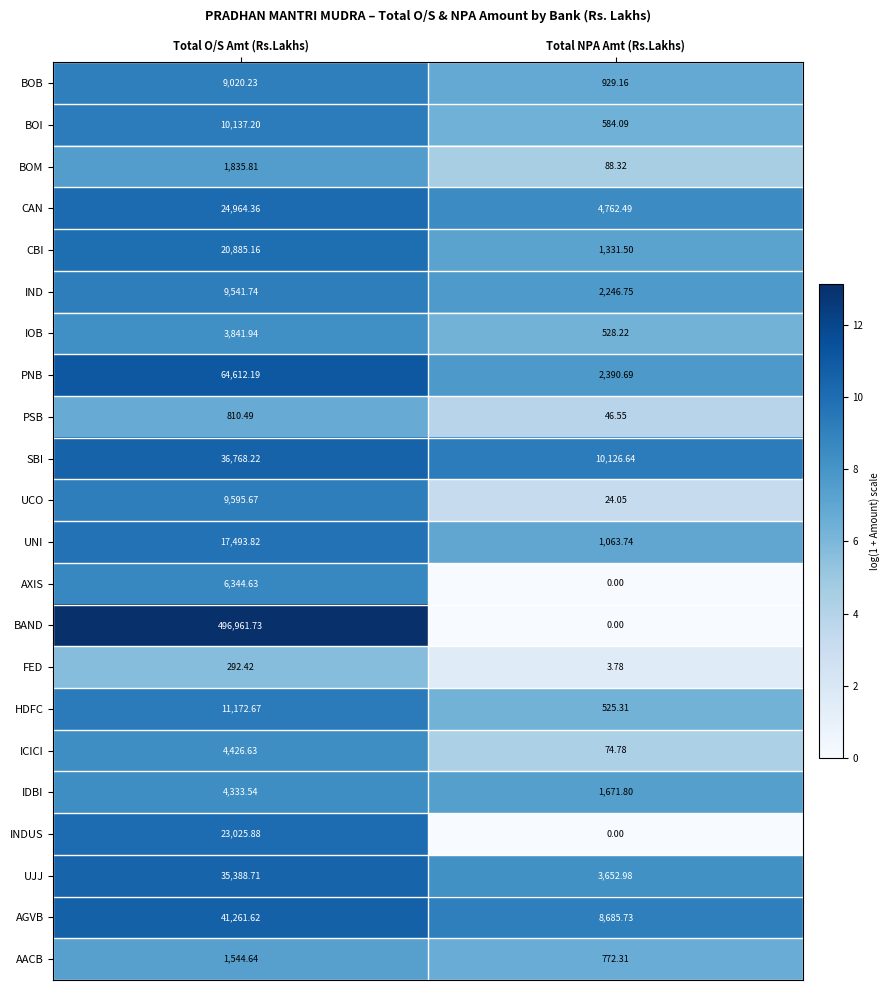

What is the maximum value shown in the chart?

496961.7